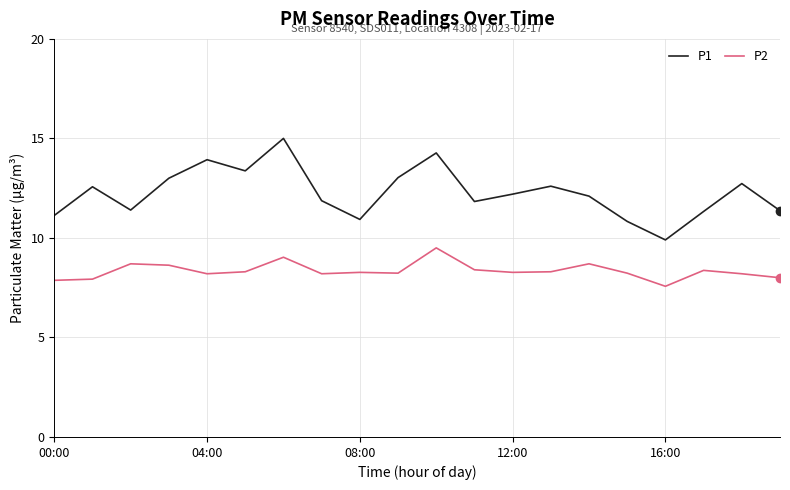

What is the greatest value displayed?

15.0